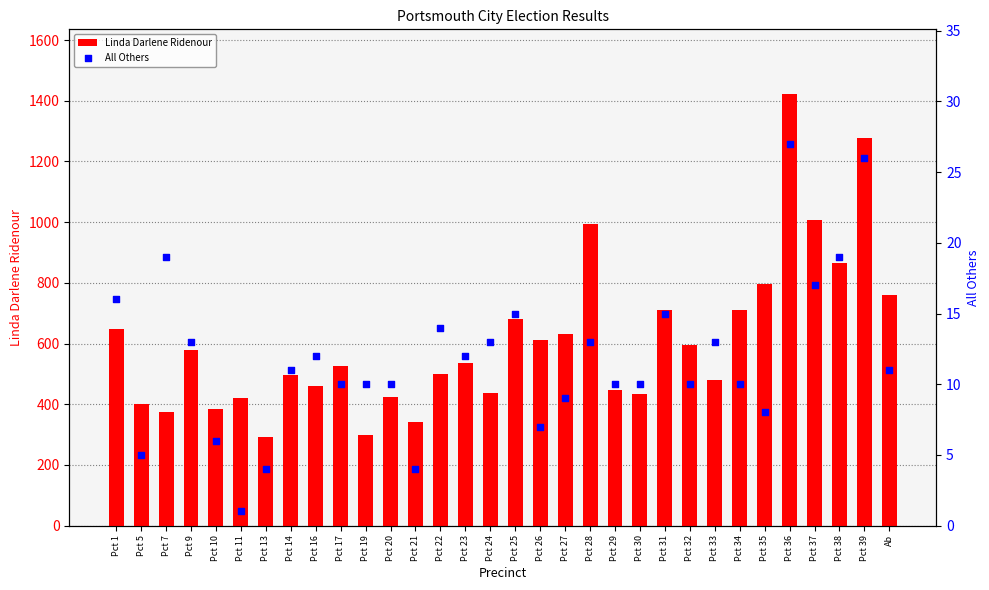

Is the value of All Others at Pct 19 greater than the value of Linda Darlene Ridenour at Pct 33?

No